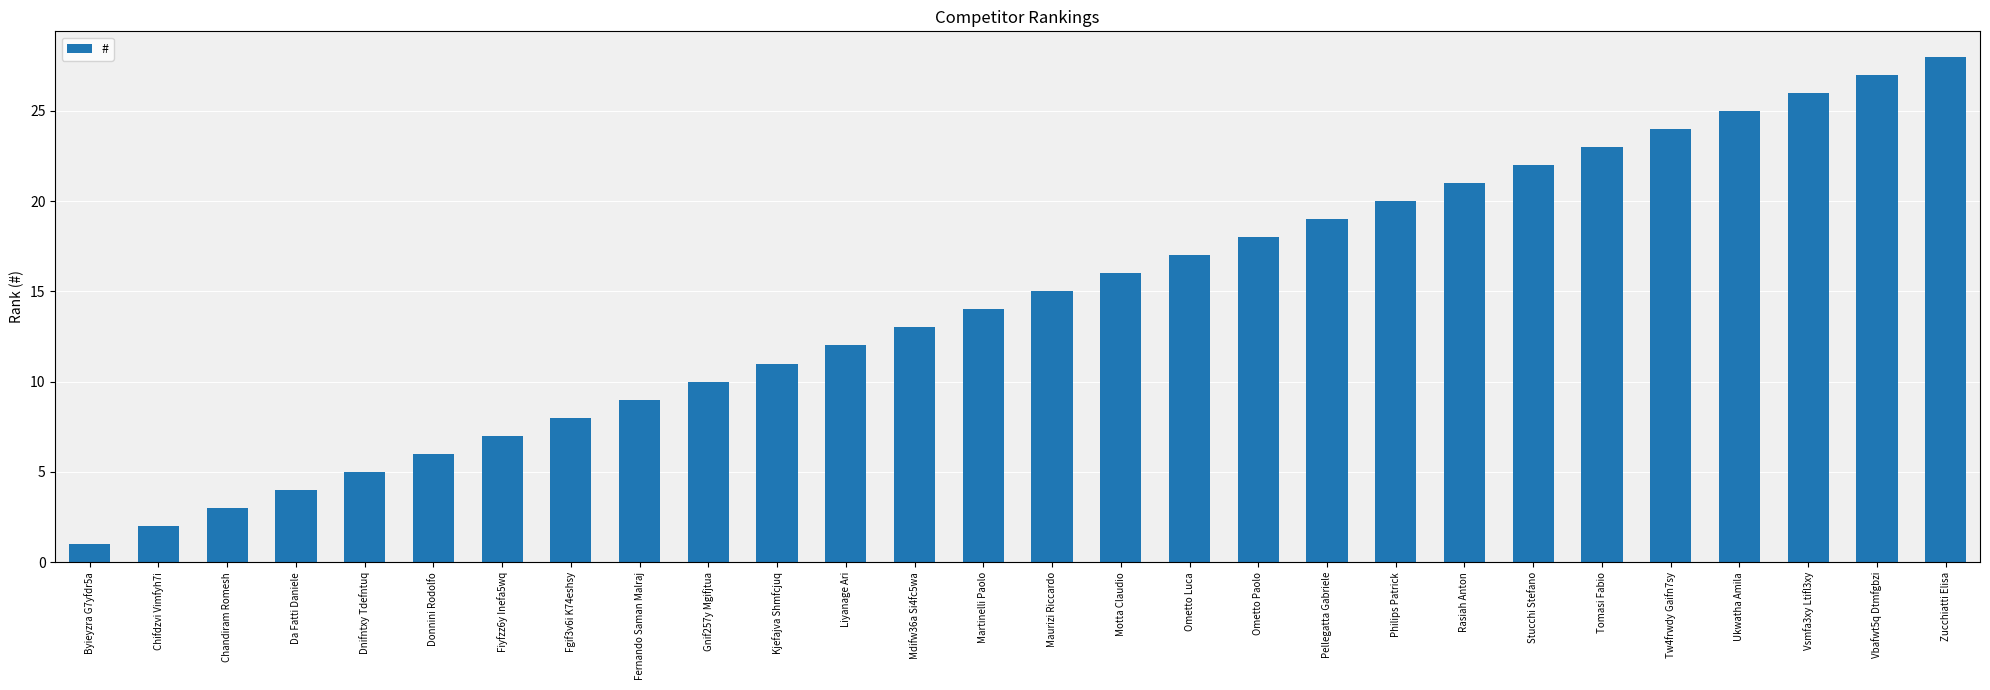

Rank the categories by value from highest to lowest.

Zucchiatti Elisa, Vbafwt5q Dtmfgbzi, Vsmfa3xy Ltifl3xy, Ukwatha Amila, Tw4frwdy Gaifn7sy, Tomasi Fabio, Stucchi Stefano, Rasiah Anton, Philips Patrick, Pellegatta Gabriele, Ometto Paolo, Ometto Luca, Motta Claudio, Maurizi Riccardo, Martinelli Paolo, Mdifw36a Si4fc5wa, Liyanage Ari, Kjefajva Shmfcjuq, Gnif257y Mgifjtua, Fernando Saman Malraj, Fgif3v6i K74eshsy, Fiyfzz6y Inefa5wq, Donnini Rodolfo, Dnifntxy Tdefntuq, Da Fatti Daniele, Chandiram Romesh, Chifdzvi Vimfyh7i, Byieyzra G7yfdr5a